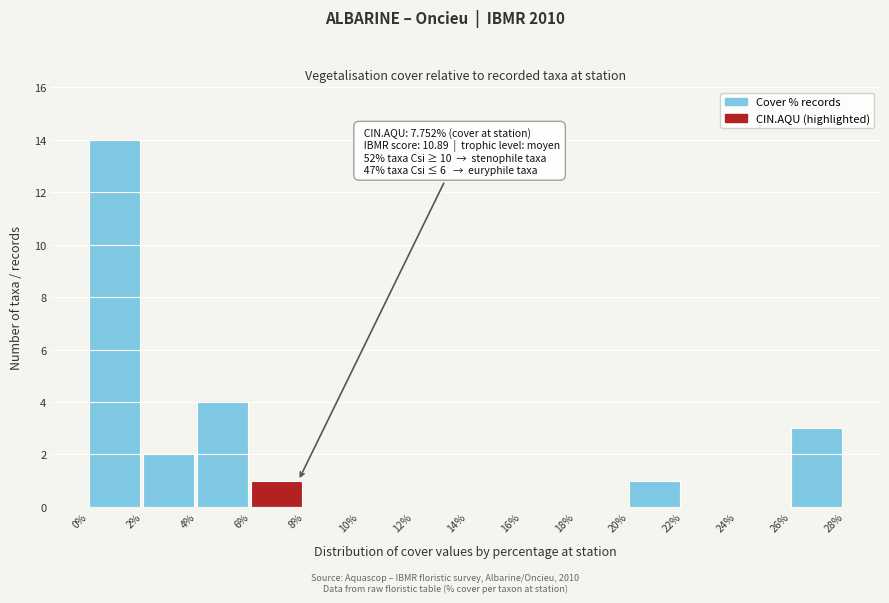

Which range on the x-axis has the tallest bar?

0% to 2%